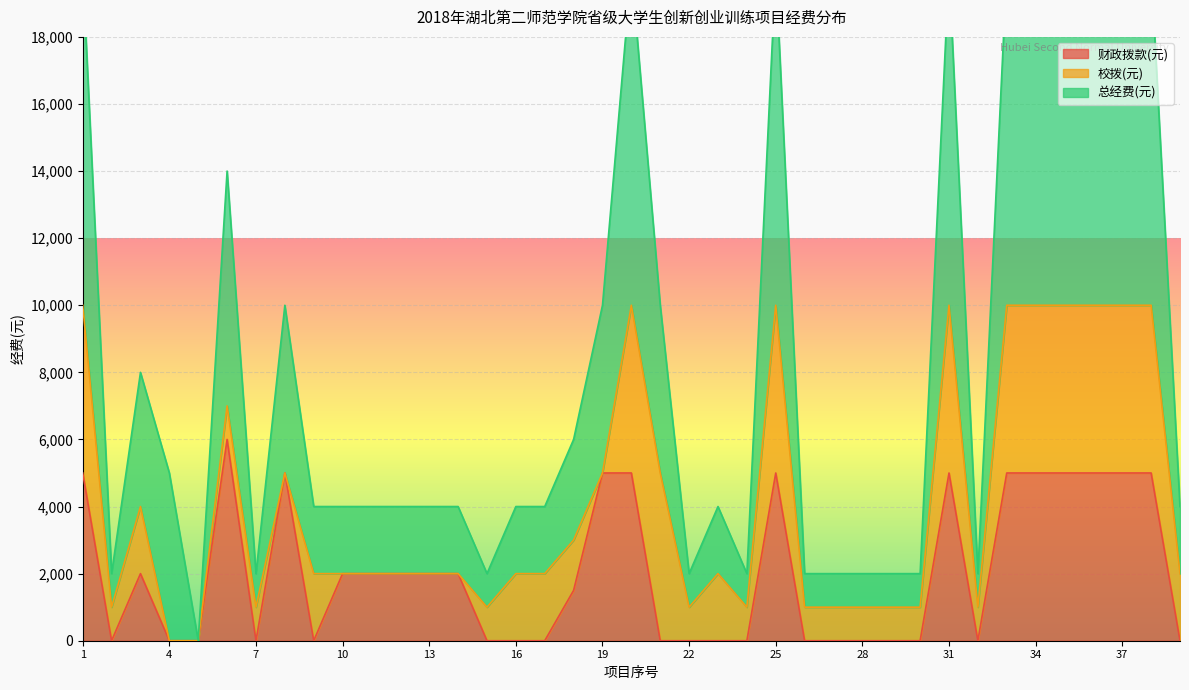

What is the maximum value for 财政拨款(元)?

6000